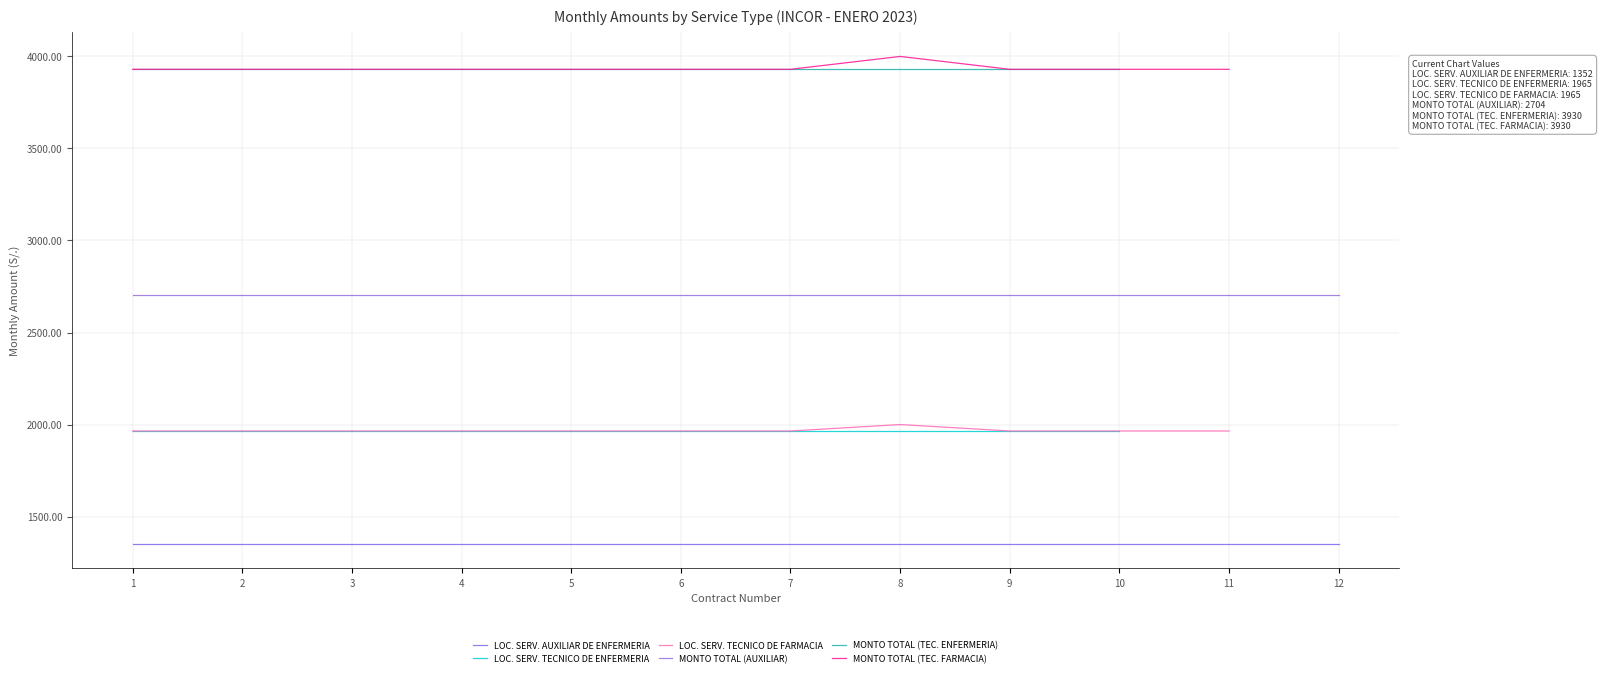

Which series has the largest total across all categories?

MONTO TOTAL (AUXILIAR)